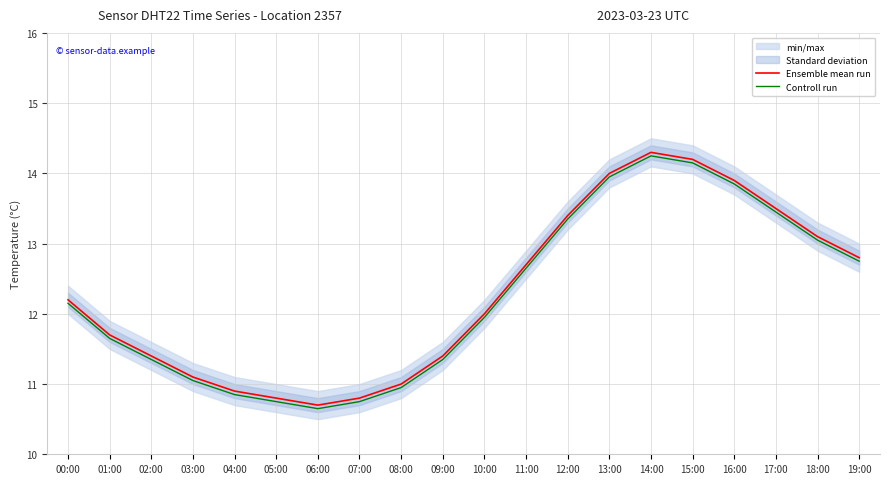

Which series changed the most between 03:00 and 12:00?

Ensemble mean run